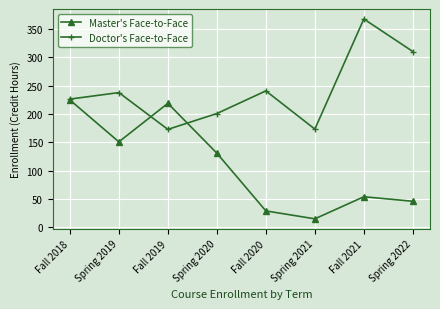

What is the maximum value shown in the chart?

368.0